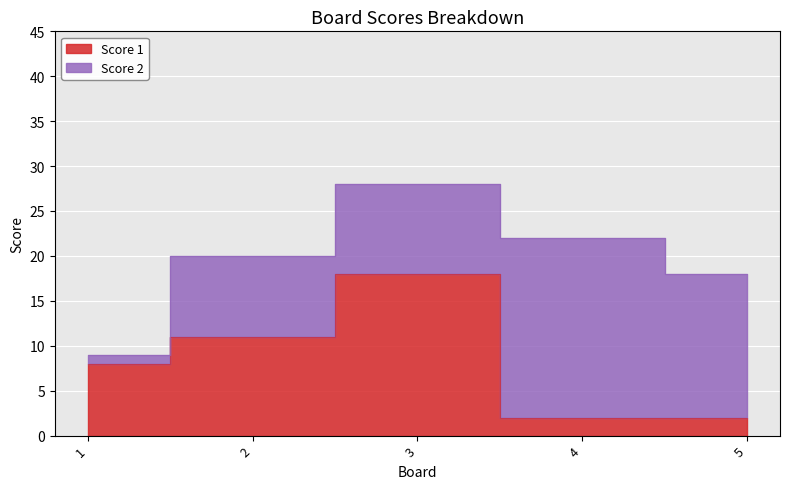

What is the change in value from 1 to 4?

-6